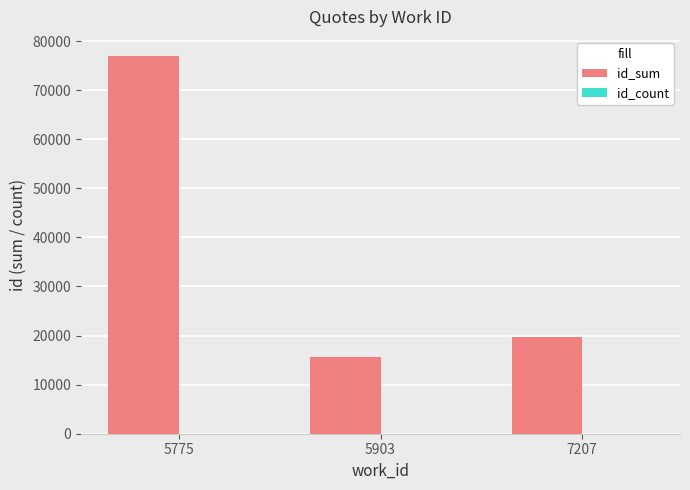

Which series changed the most between 5775 and 7207?

id_sum